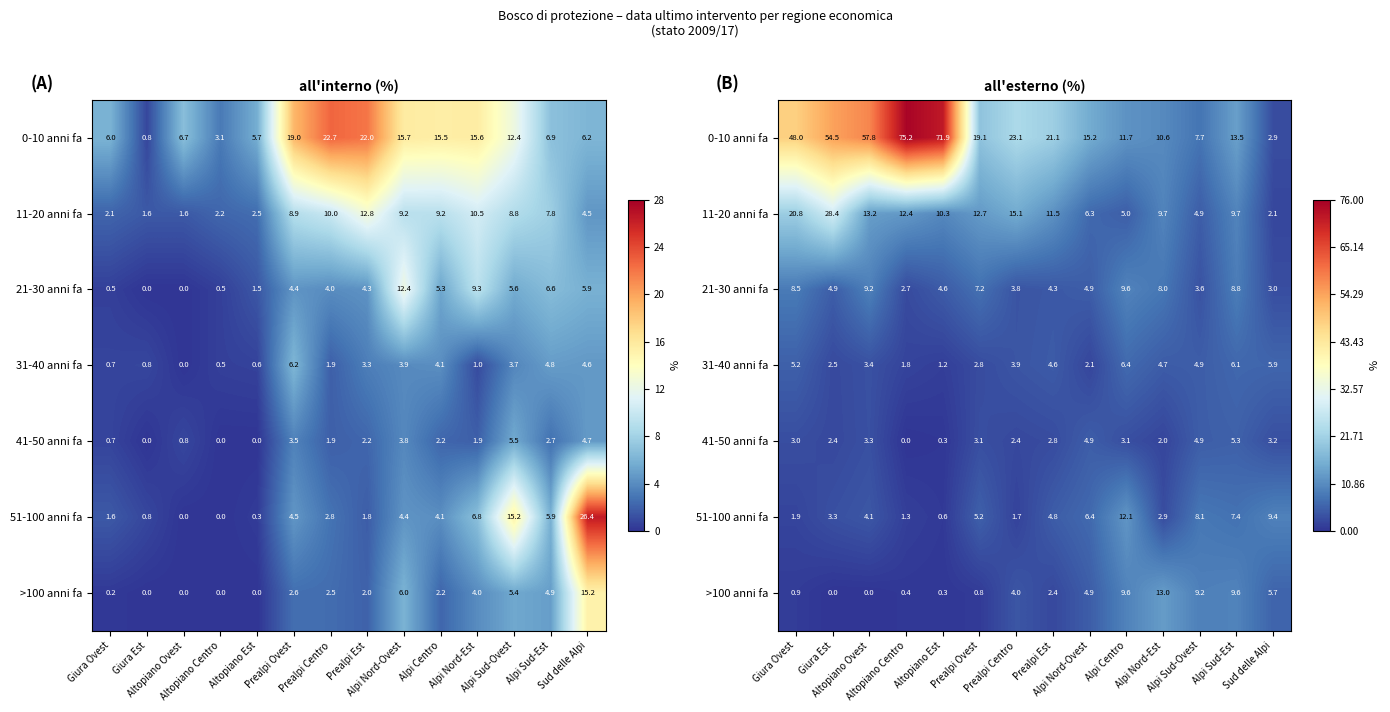

What is the highest value of the 21-30 anni fa series?

9.6